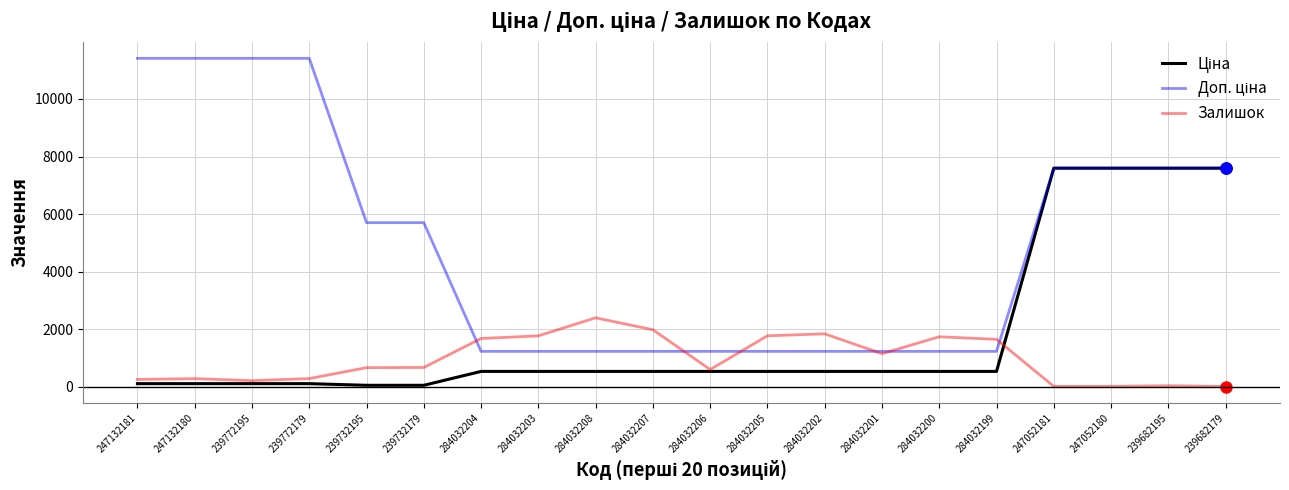

What is the sum of the Залишок values at 239732195 and 239682179?

685.0